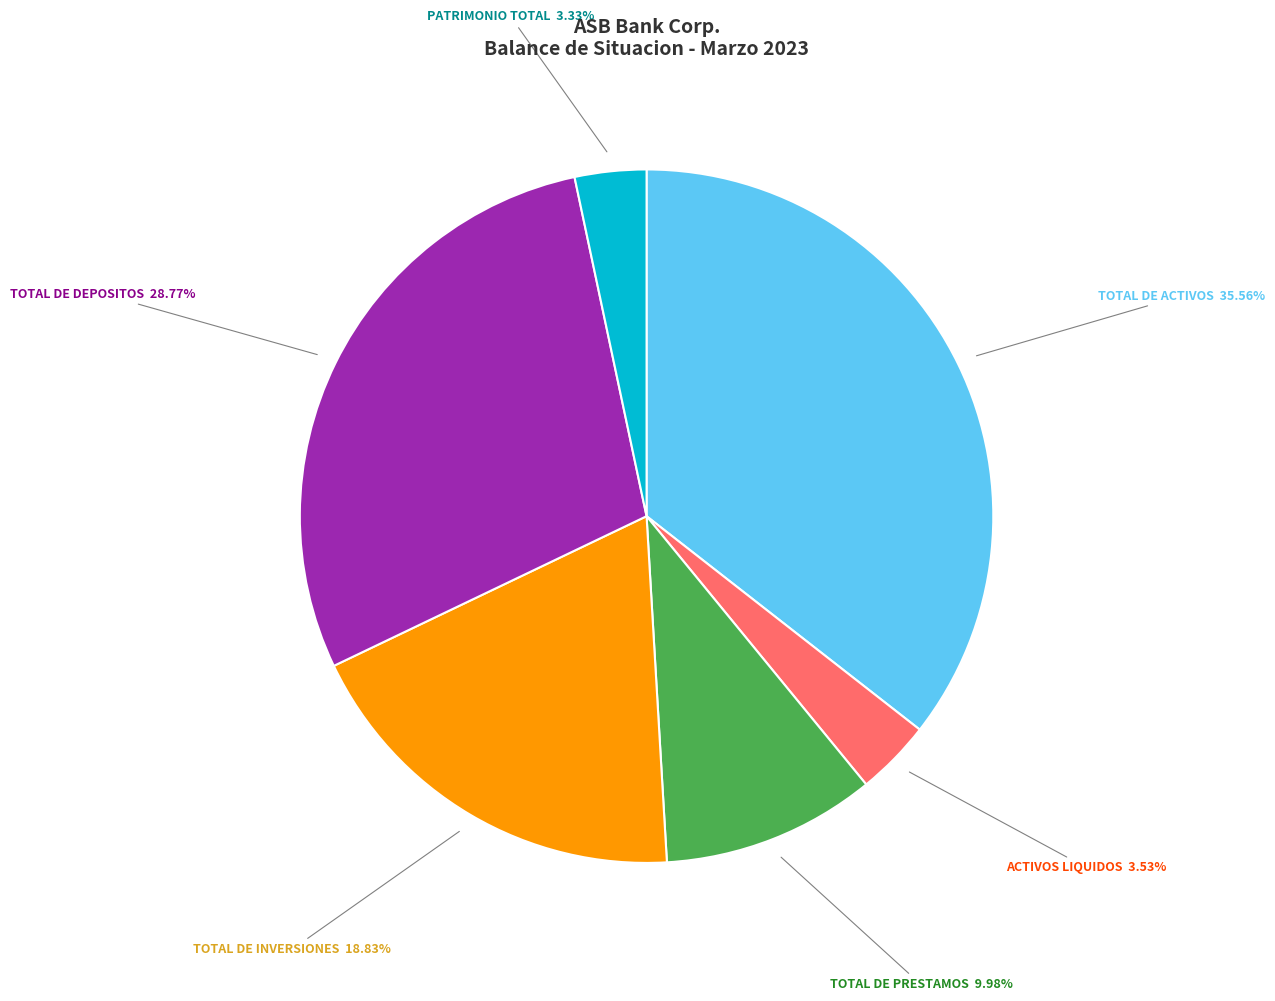

Is there any slice that represents more than half of the pie?

No